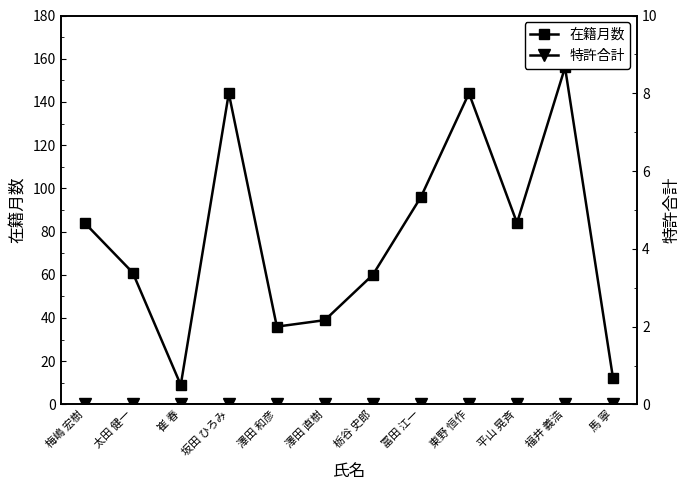

What is the label of the 3rd point from the left?

崔 春